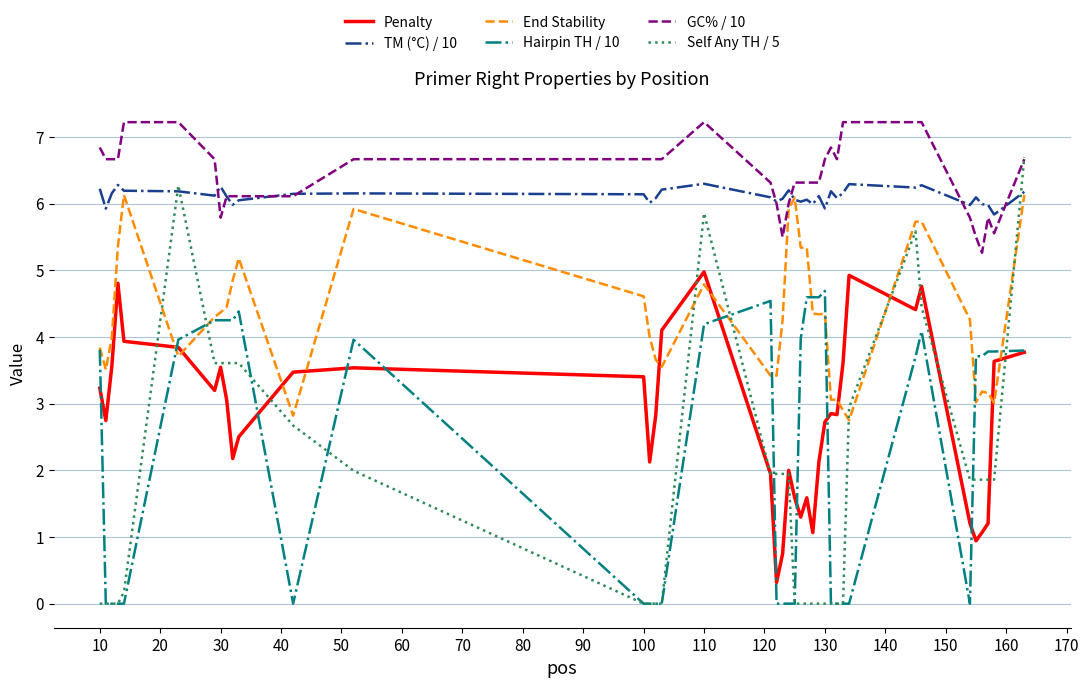

What is the sum of all GC% / 10 values?

257.8